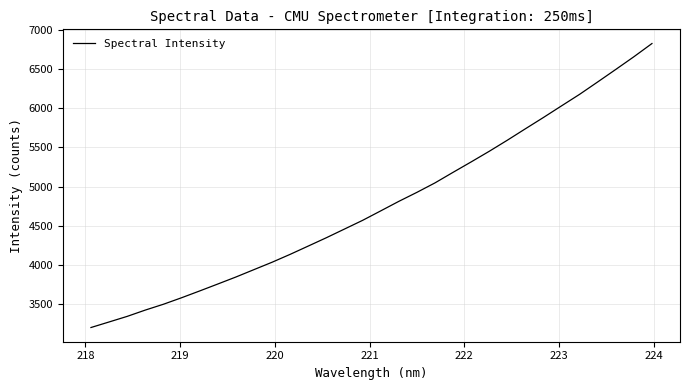

What is the difference between the maximum and second lowest values?

3549.4